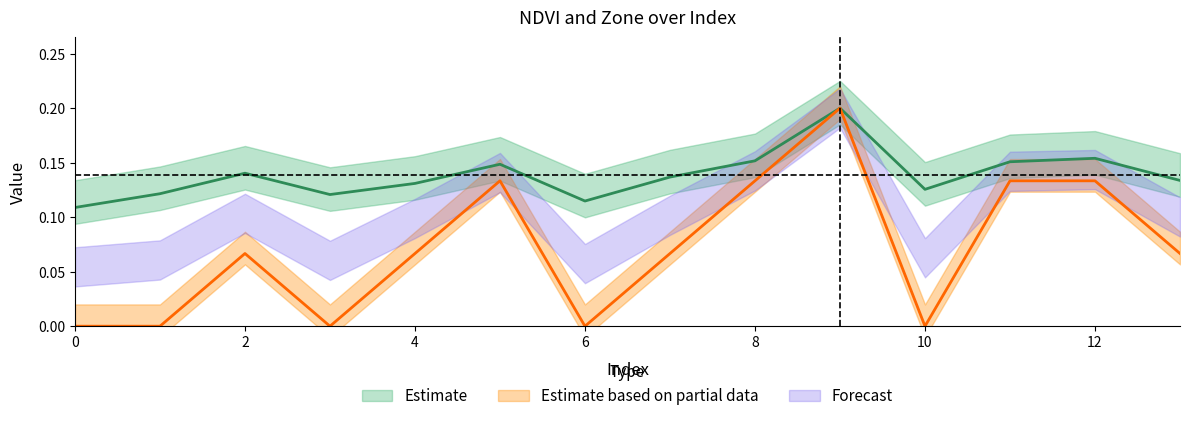

At how many categories does at least one series exceed 0?

14